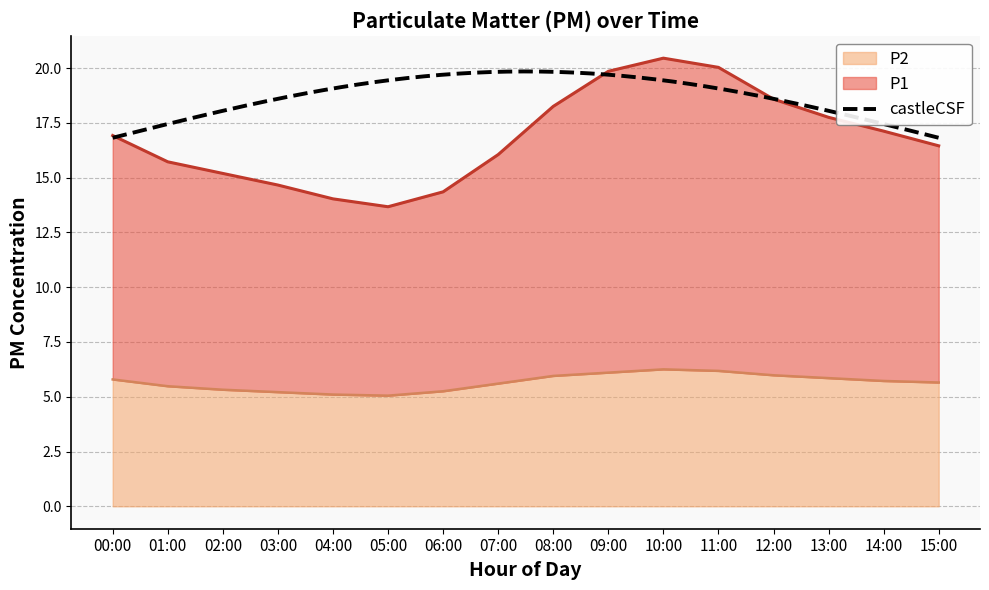

What is the difference between the maximum and second lowest values in the P2 series?

1.2